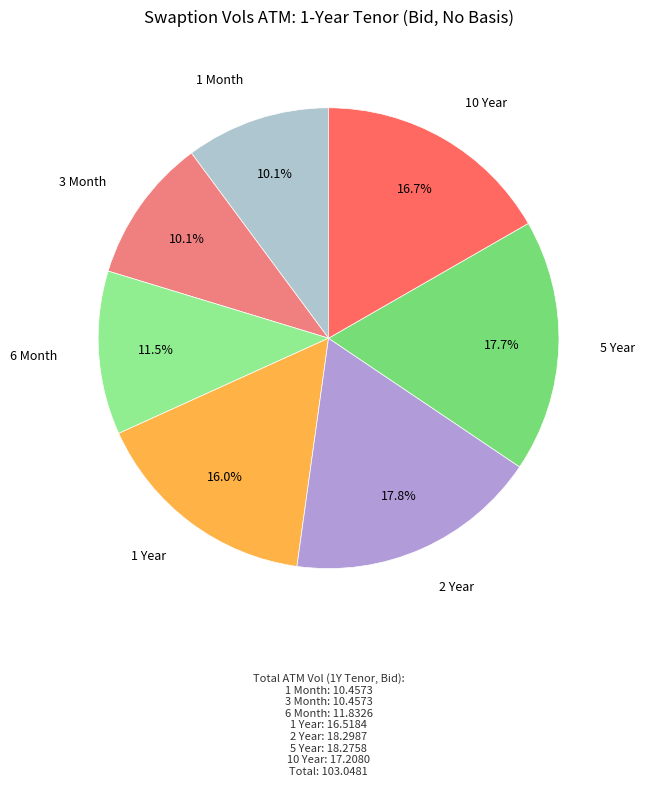

How much of the chart is everything except 6 Month?

88.5%